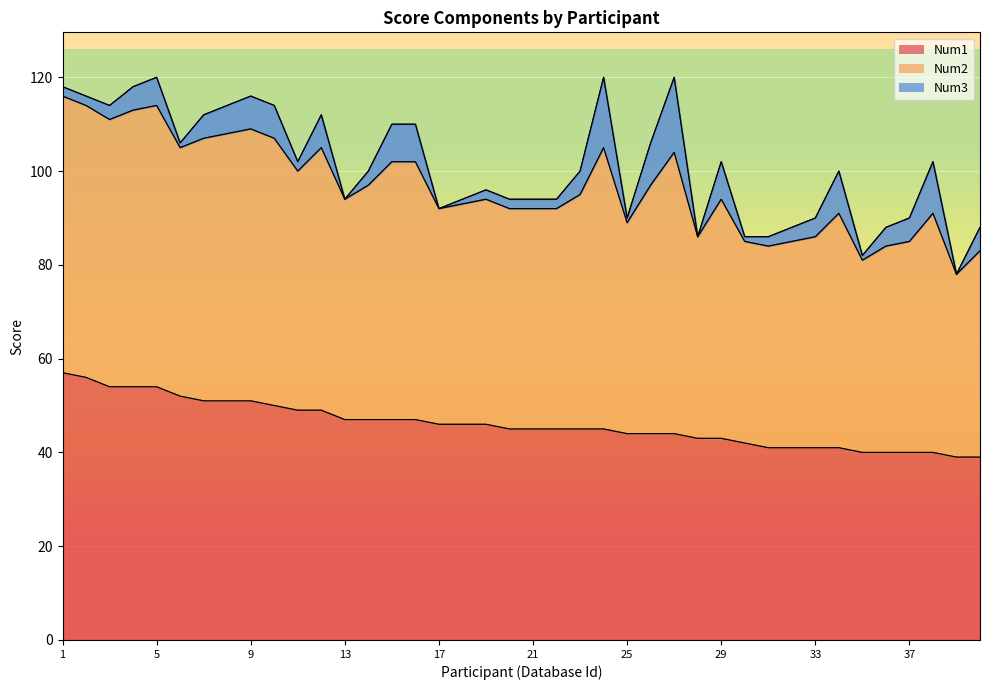

At how many categories does at least one series exceed 84?

38